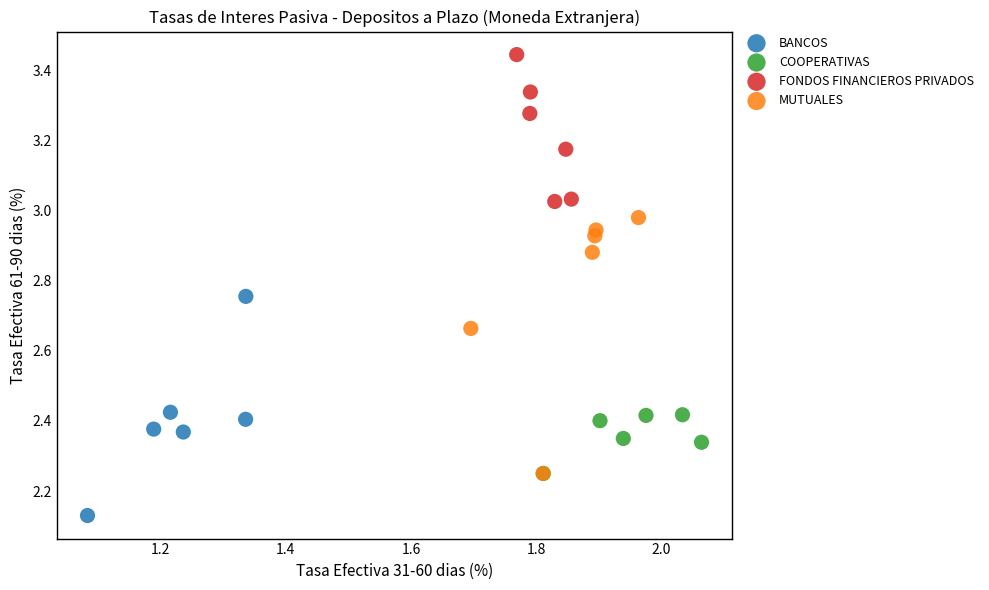

What are all the series names shown in the legend?

BANCOS, COOPERATIVAS, FONDOS FINANCIEROS PRIVADOS, MUTUALES